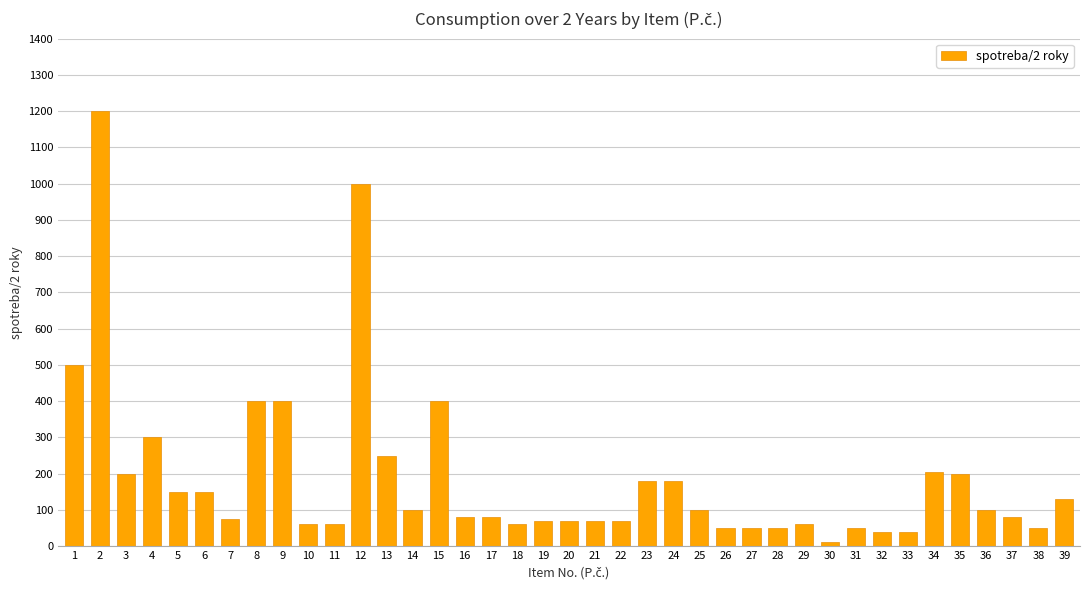

What is the difference between the maximum and minimum values?

1190